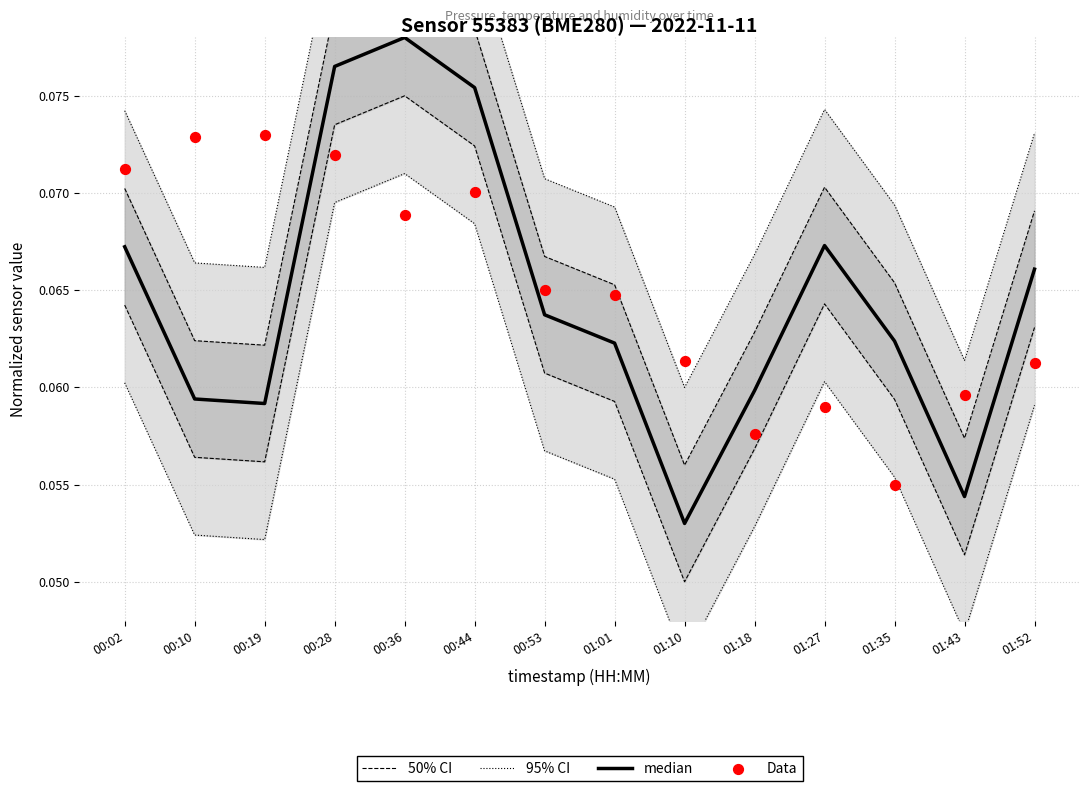

Which series contains the highest Y value?

95% CI